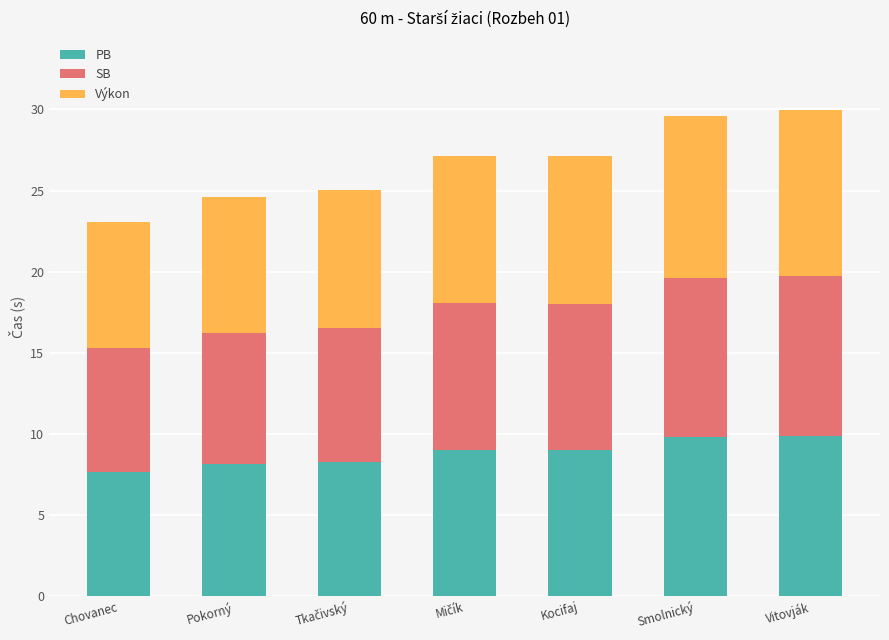

Is it true that PB equals 16.5 at Vitovják?

False